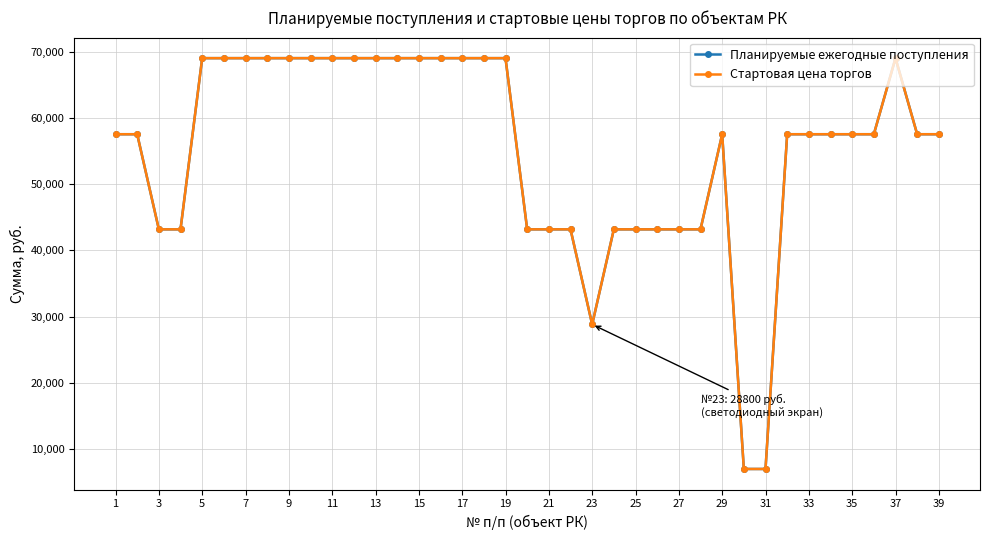

How many categories are shown in the chart?

39